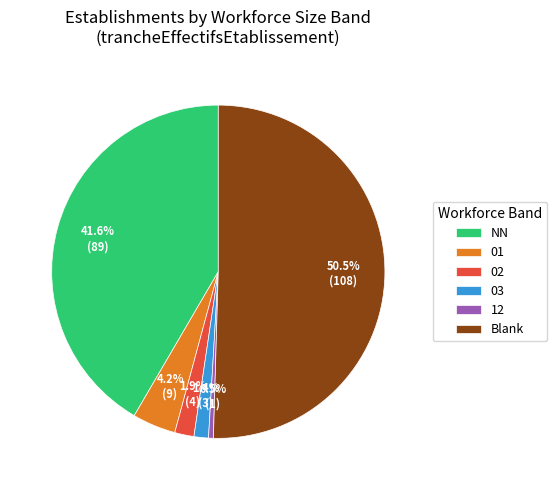

Which slice is the smallest?

12